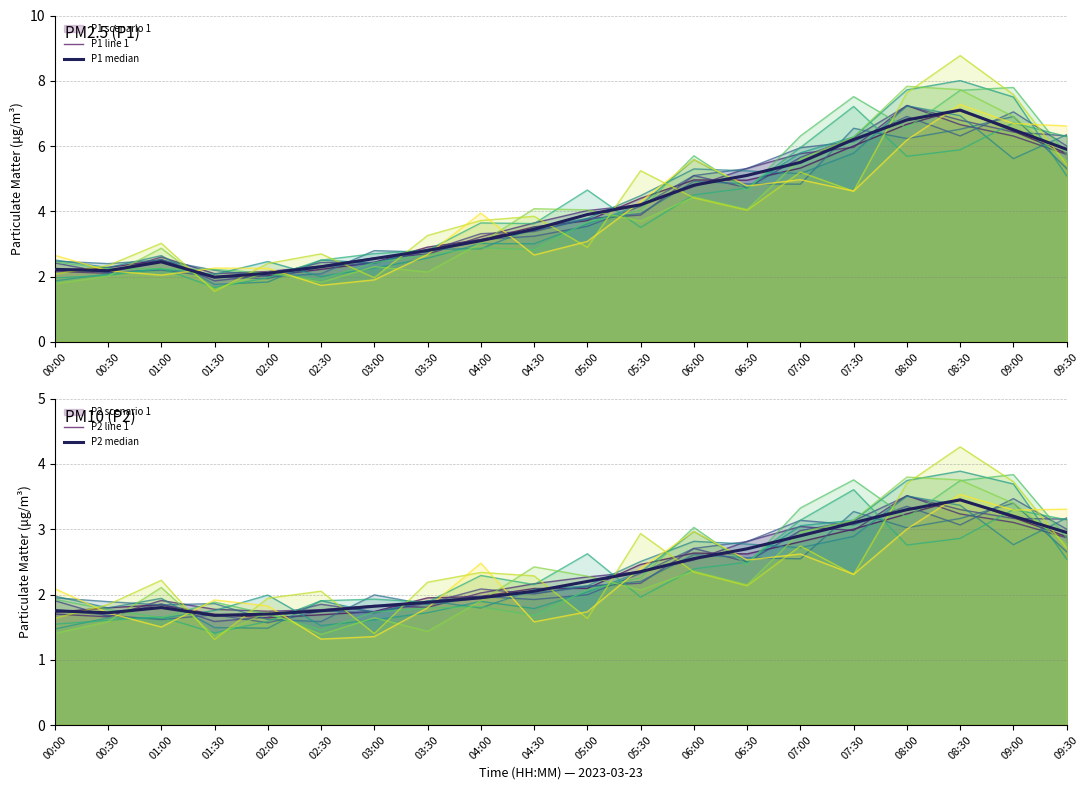

Which series has the widest spread of values?

P1 median